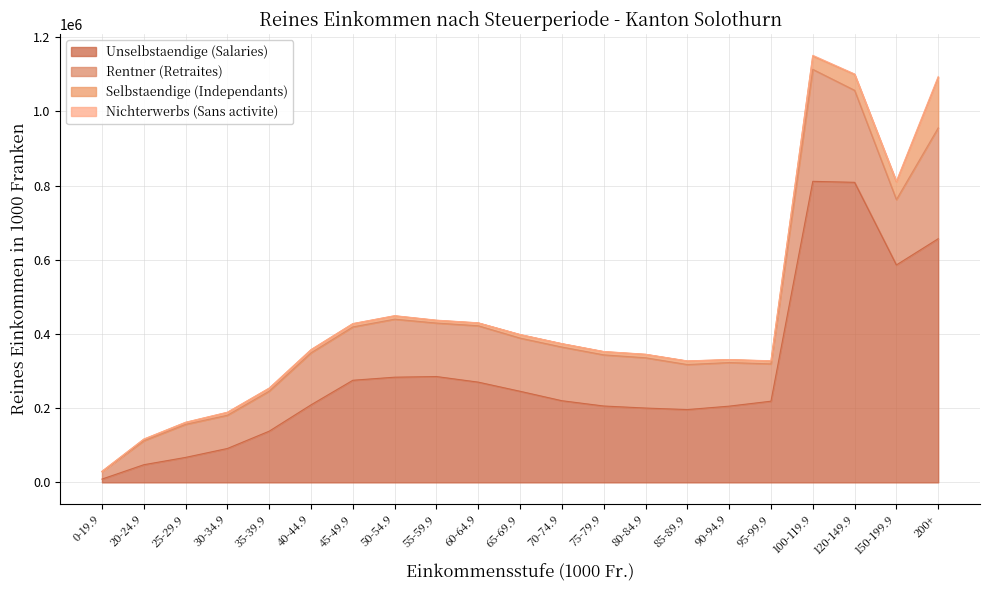

What are all the series names shown in the legend?

Unselbstaendige (Salaries), Rentner (Retraites), Selbstaendige (Independants), Nichterwerbs (Sans activite)